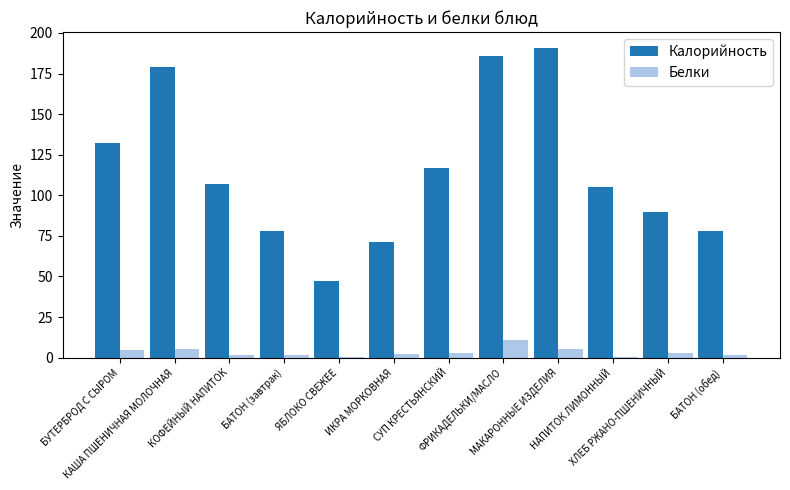

What is the sum of all Белки values?

40.7